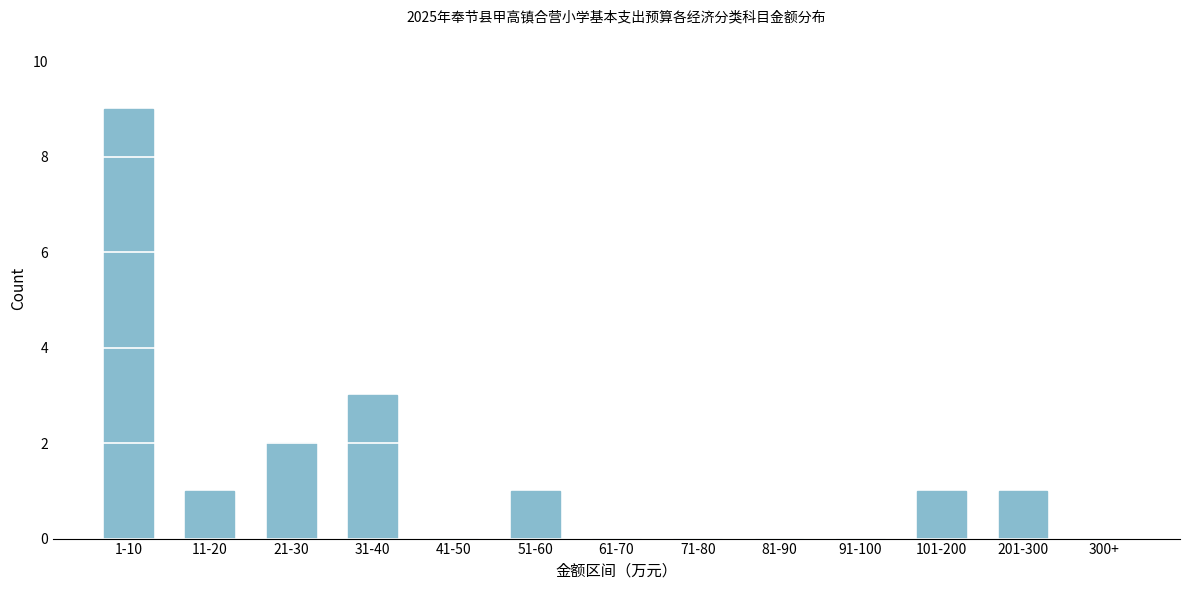

Reading left to right, extract all data points from this chart.

1-10=9	11-20=1	21-30=2	31-40=3	41-50=0	51-60=1	61-70=0	71-80=0	81-90=0	91-100=0	101-200=1	201-300=1	300+=0